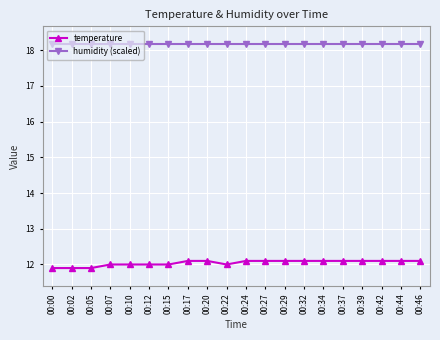

What is the sum of the humidity (scaled) values at 00:15 and 00:00?

36.3